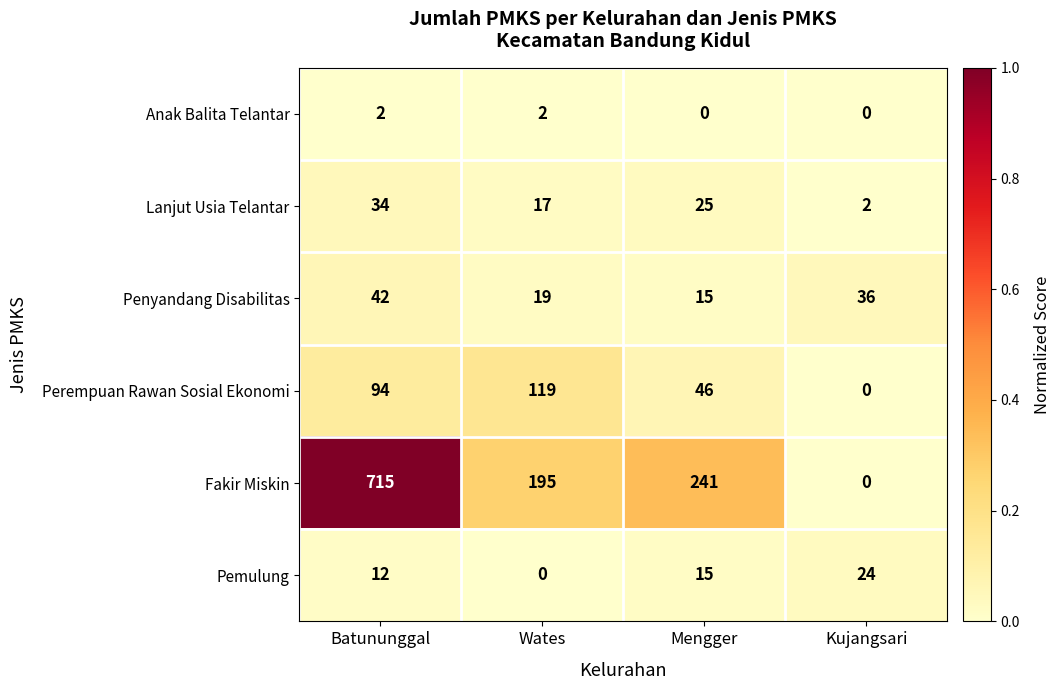

List the series in order of their peak value, lowest first.

Anak Balita Telantar, Pemulung, Lanjut Usia Telantar, Penyandang Disabilitas, Perempuan Rawan Sosial Ekonomi, Fakir Miskin